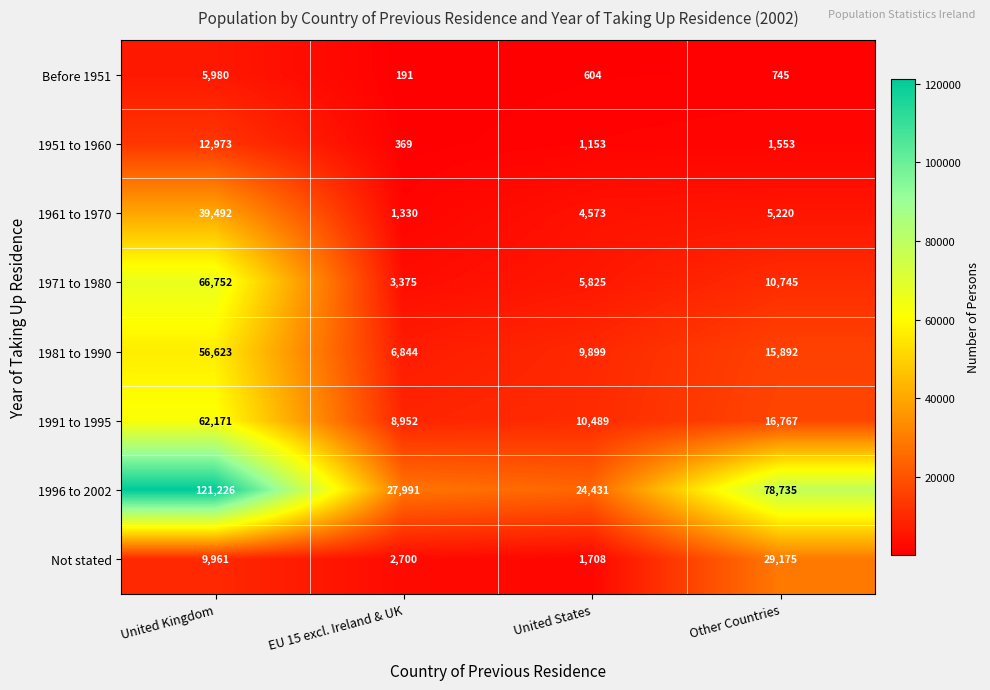

What is the difference between the second highest and minimum values in the 1996 to 2002 series?

54304